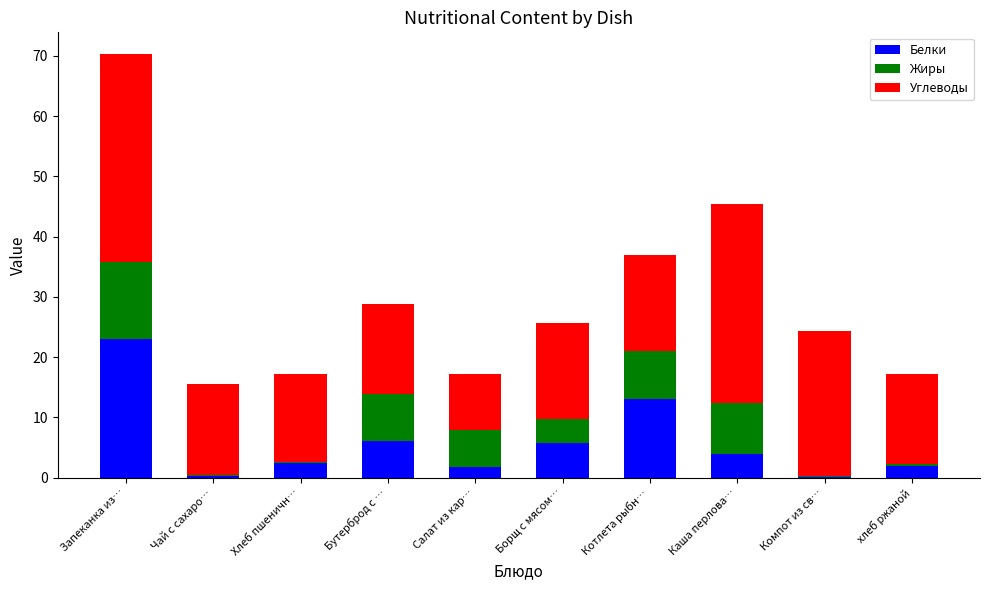

The value of Белки at Котлета рыбн… is 17.3. True or false?

False